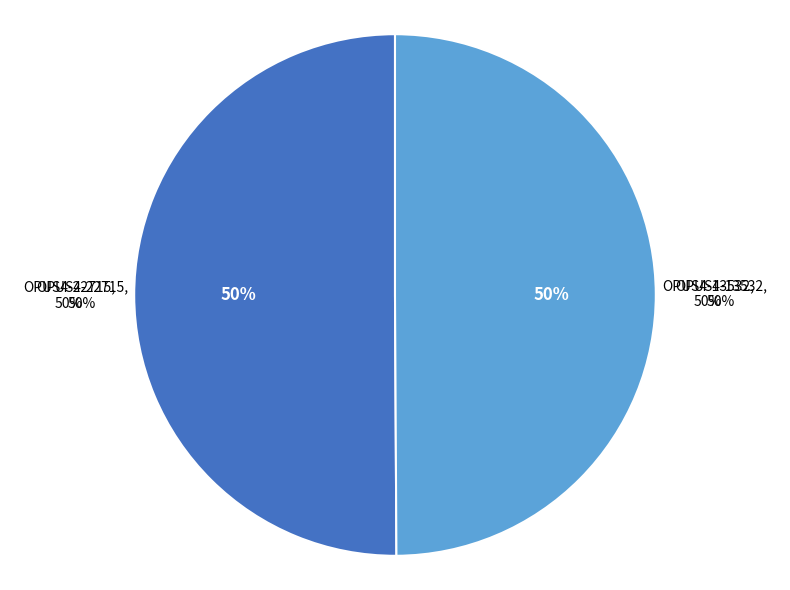

Which slice is the largest?

OPUS4-22715